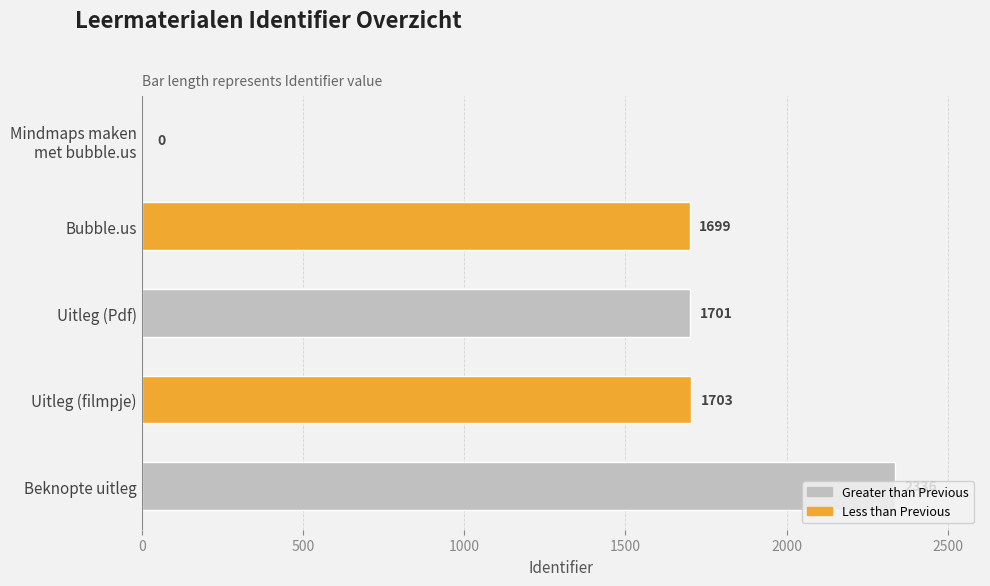

The value at Uitleg (filmpje) is 533. True or false?

False